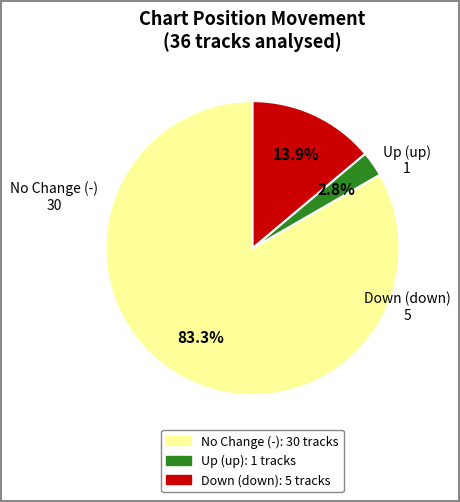

Is there a majority slice in this chart?

Yes